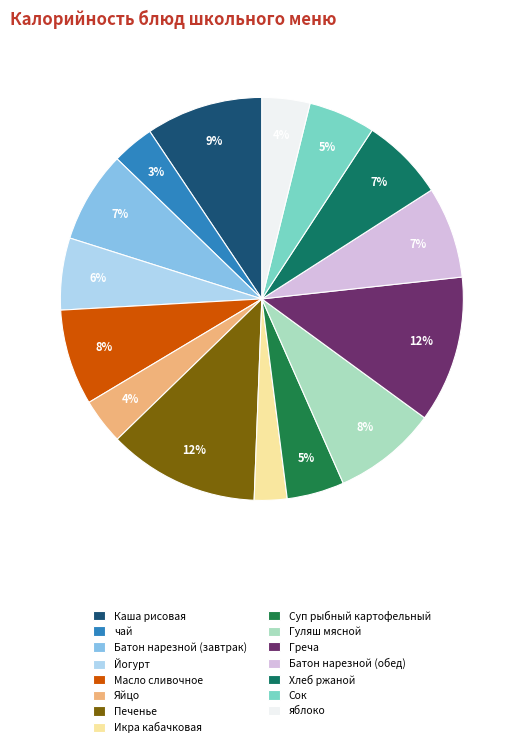

What is the largest slice in the pie chart?

Печенье